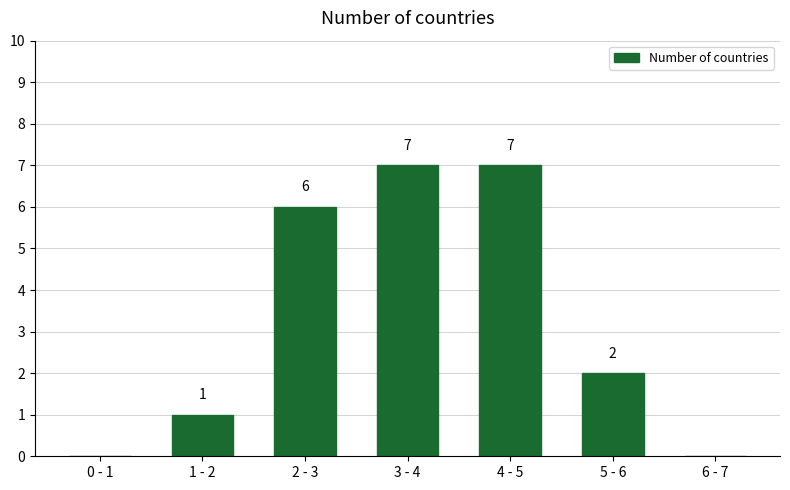

Reading right to left, what are all the values shown in this chart?

6 - 7=0	5 - 6=2	4 - 5=7	3 - 4=7	2 - 3=6	1 - 2=1	0 - 1=0